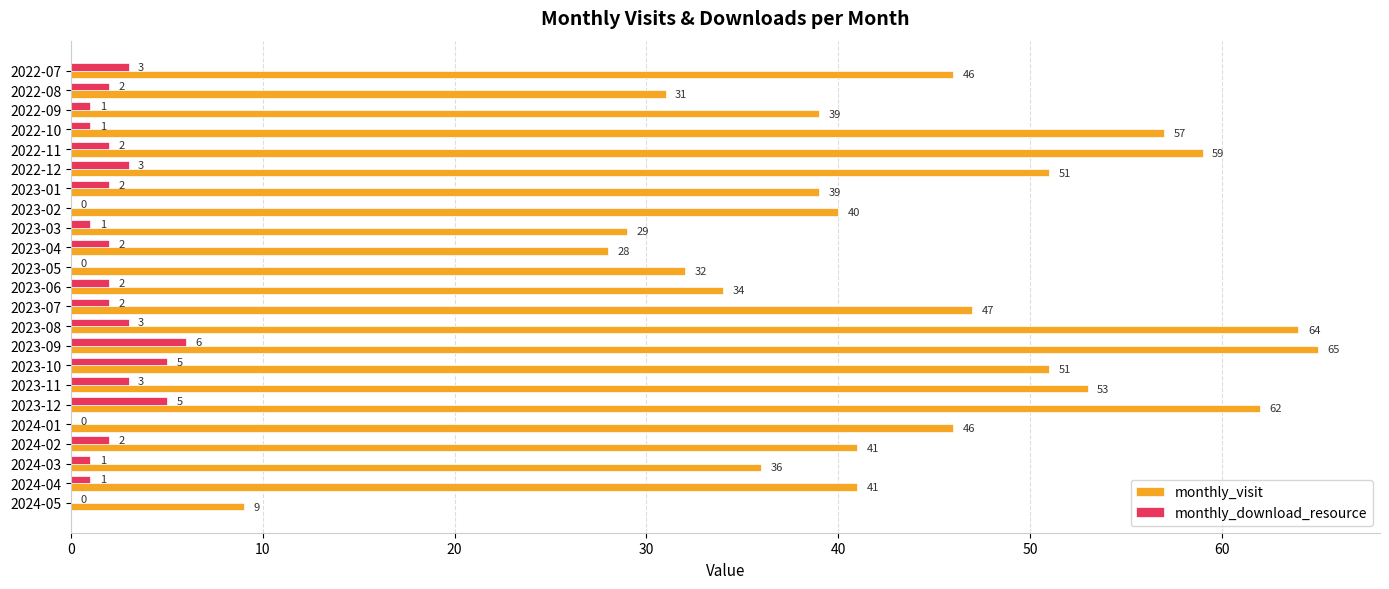

Which series has the largest total across all categories?

monthly_visit